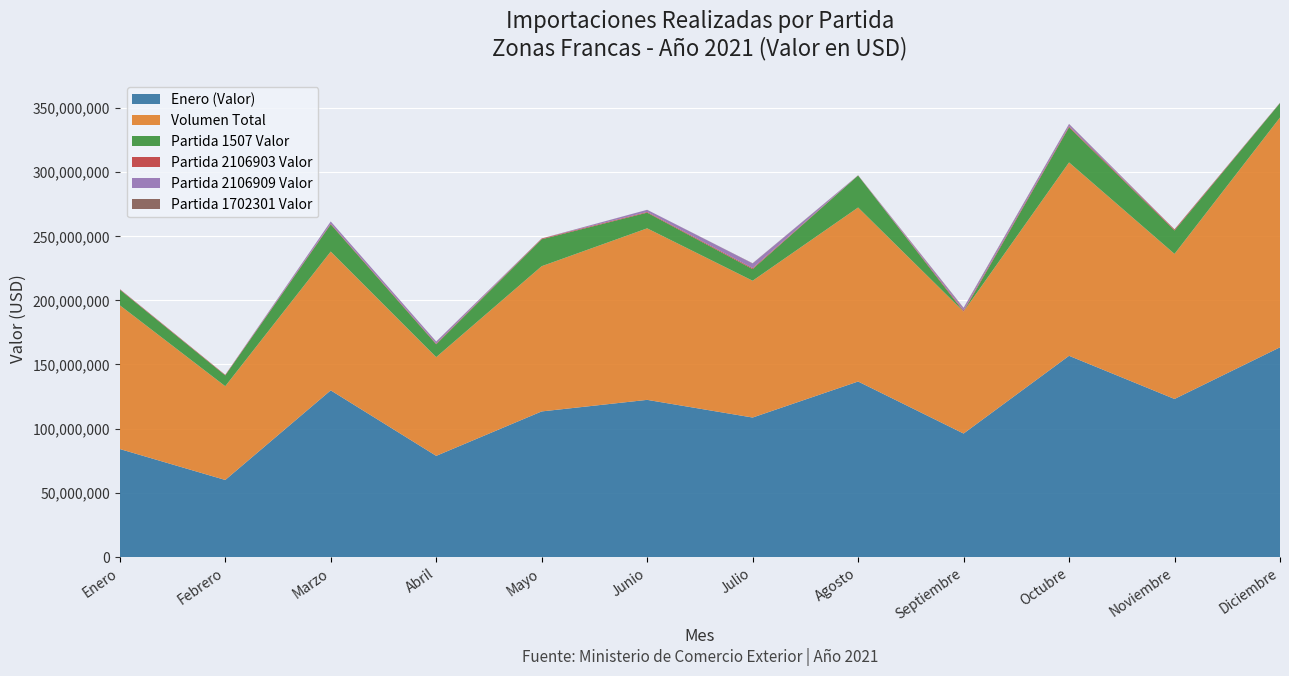

At which label does Enero (Valor) reach its minimum?

Febrero